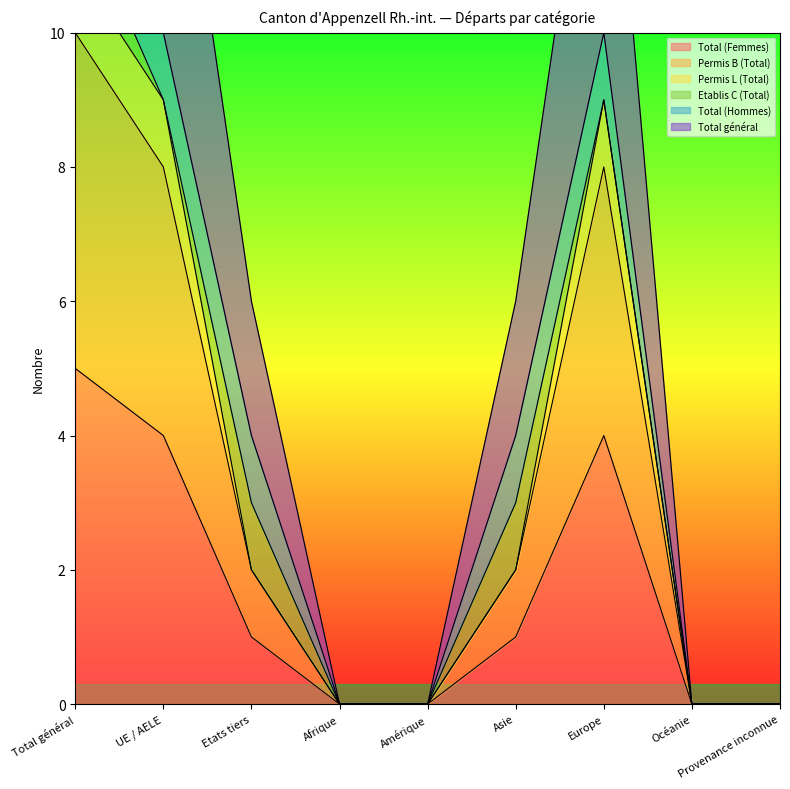

True or false: Total (Femmes) has a value of 0 at Provenance inconnue.

True